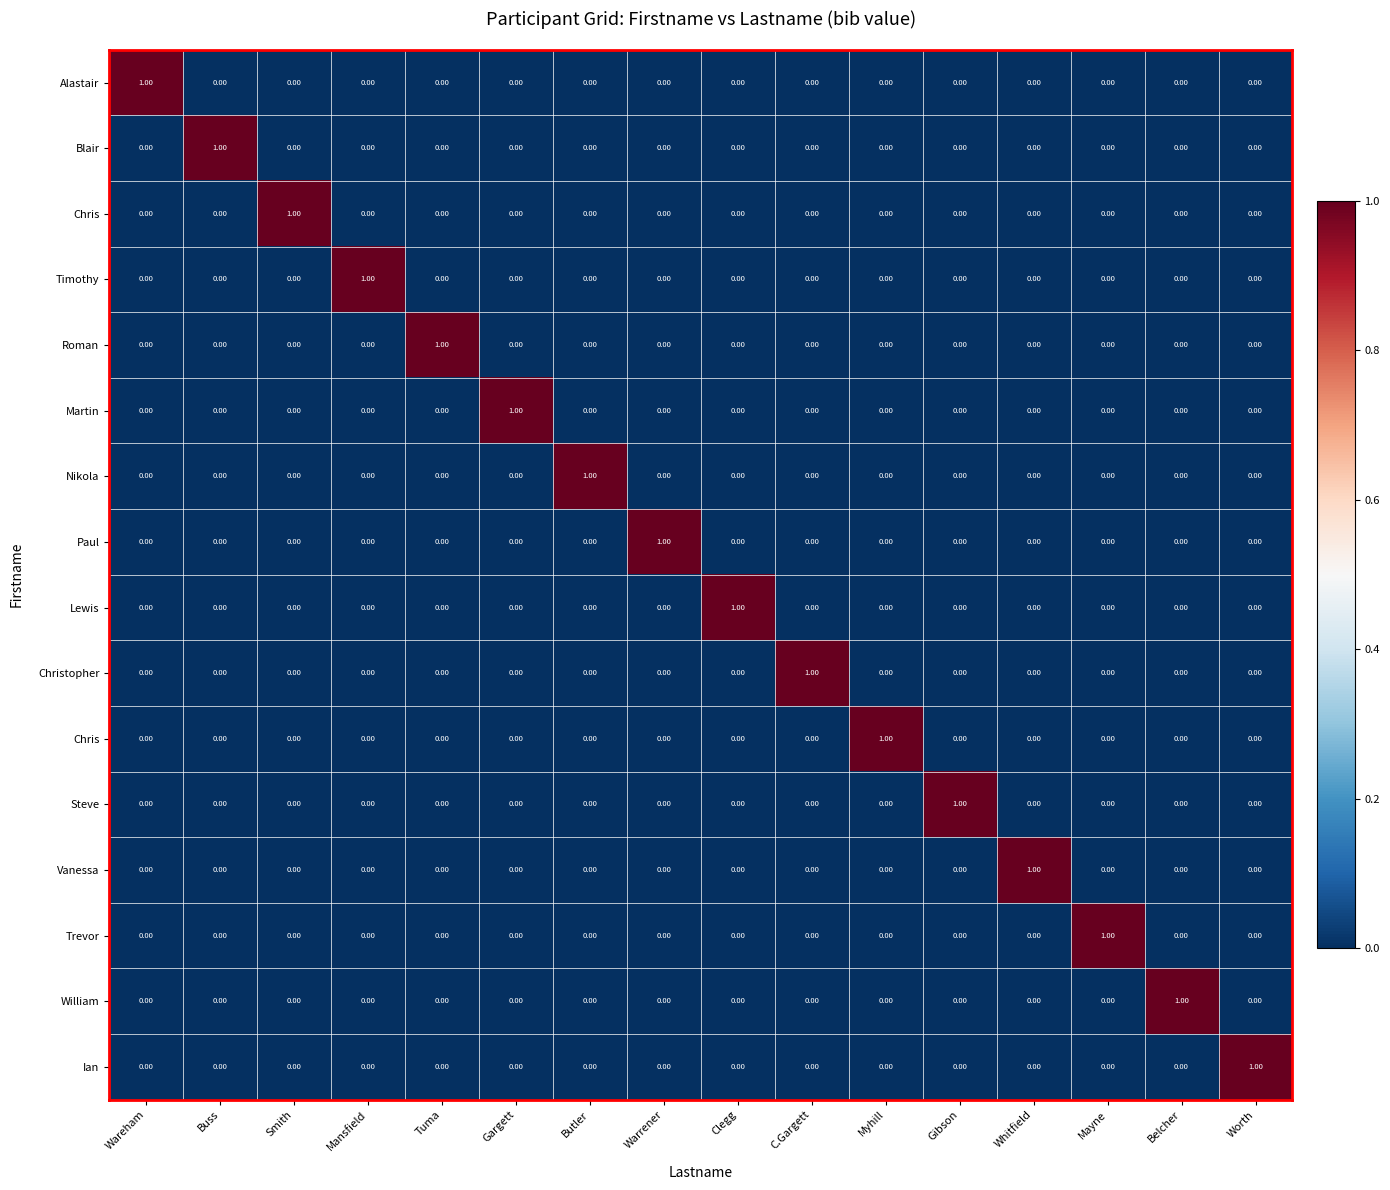

What is the difference between the highest and lowest values at Worth?

1